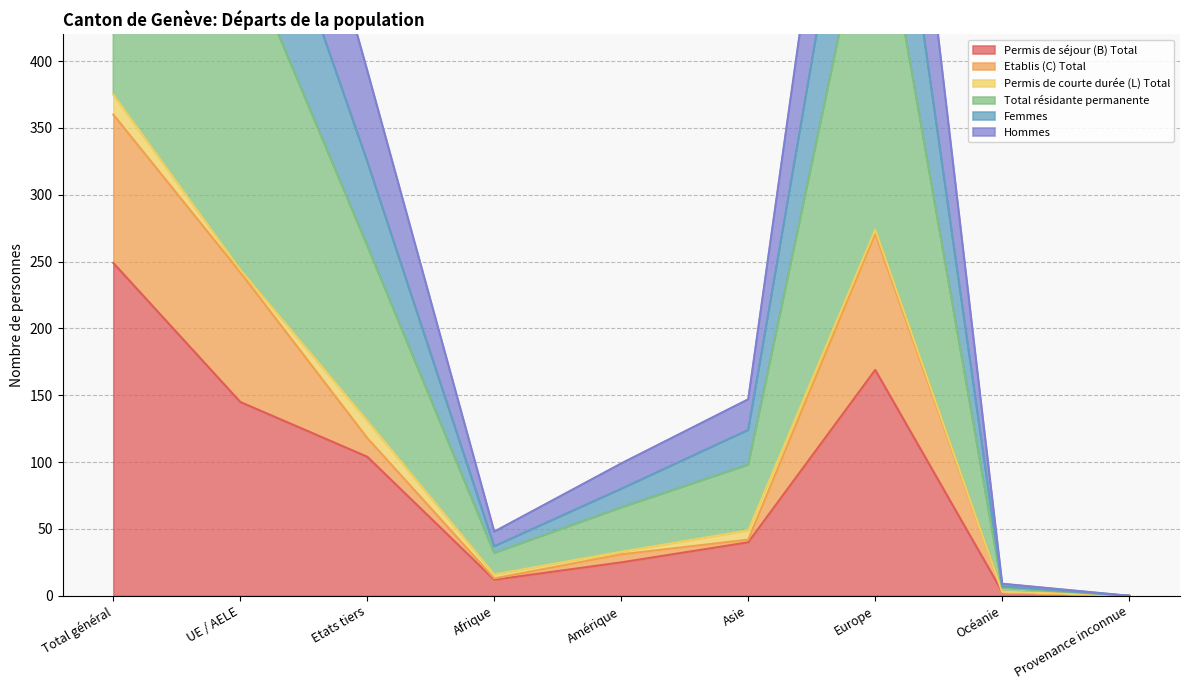

Is it true that Permis de séjour (B) Total equals 12 at Afrique?

True